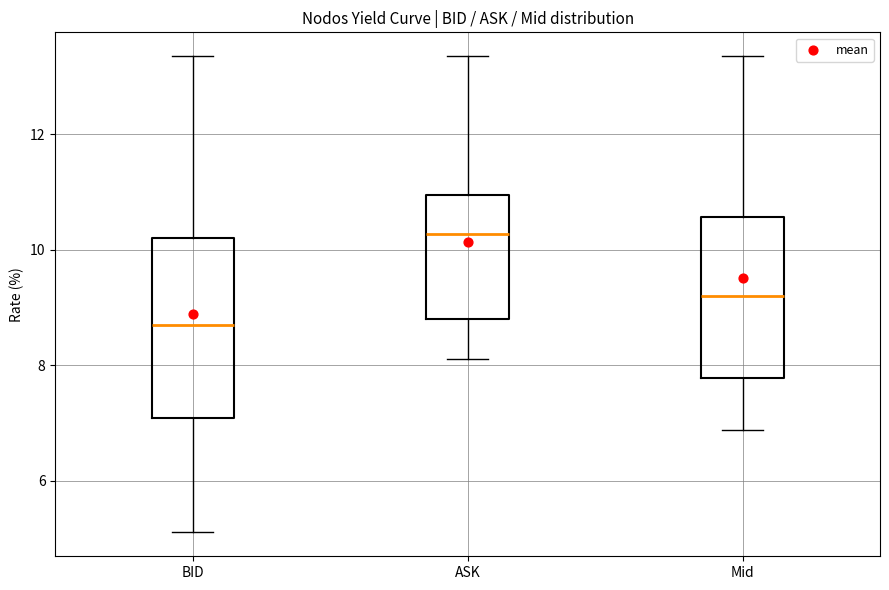

Reading left to right, transcribe this box plot: for each box, give where its median line is, the range the box spans, and where its two whiskers end, as read against the y-axis. The values are not printed on the chart, so give them approximately, as read against the axis.

BID: median 8.6, box 7.0 to 10.2, whiskers 5.2 to 13.4
ASK: median 10.2, box 8.8 to 11.0, whiskers 8.2 to 13.4
Mid: median 9.2, box 7.8 to 10.6, whiskers 6.8 to 13.4